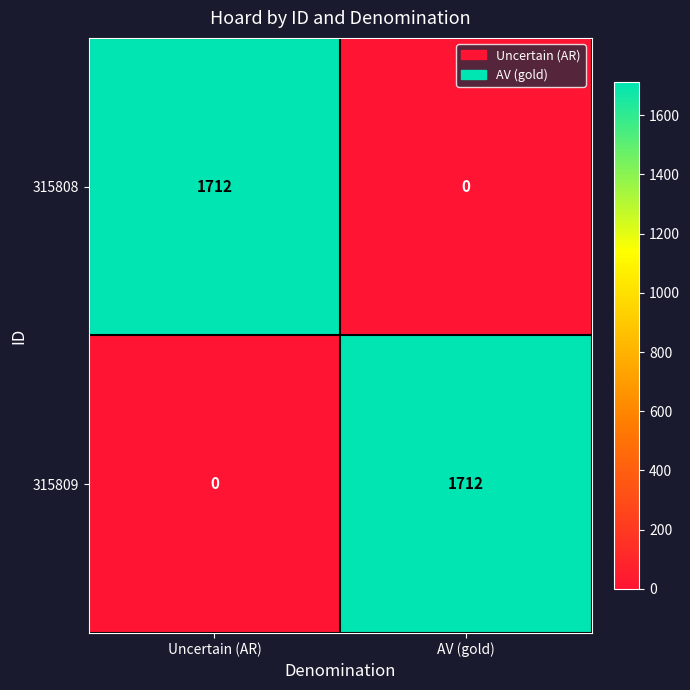

What is the spread (max minus min) of values at Uncertain (AR)?

1712